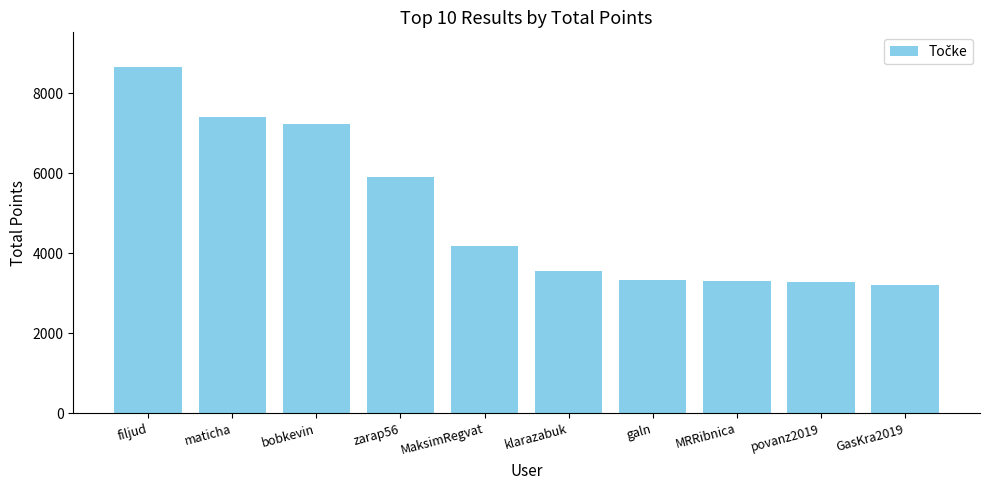

Which category has the highest value across all series?

filjud